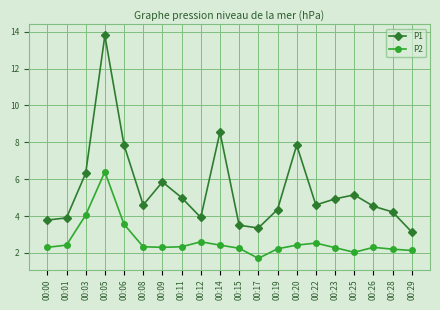

At which category does P2 reach its first local peak?

00:05